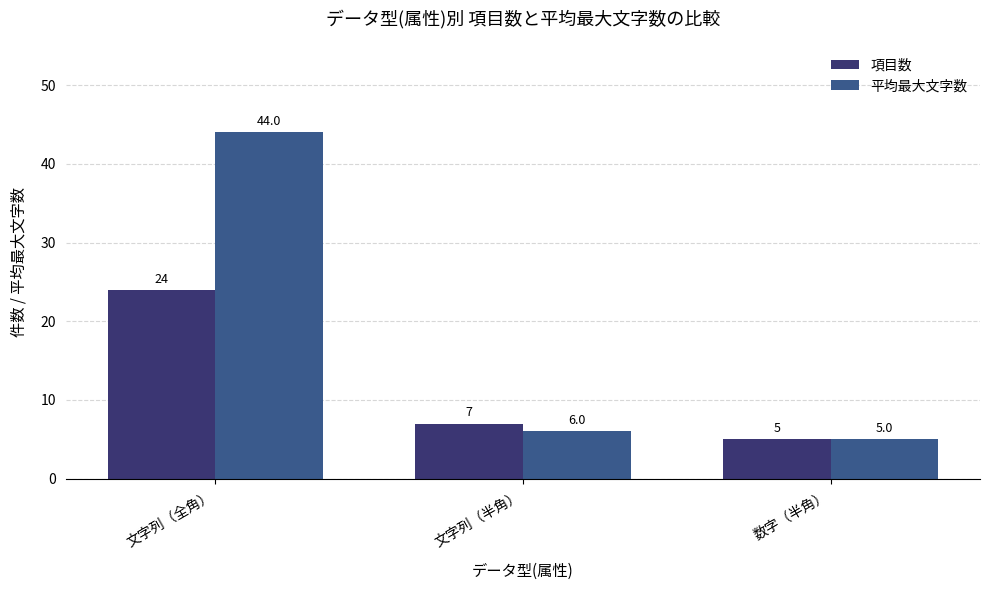

What is the sum of all 項目数 values?

36